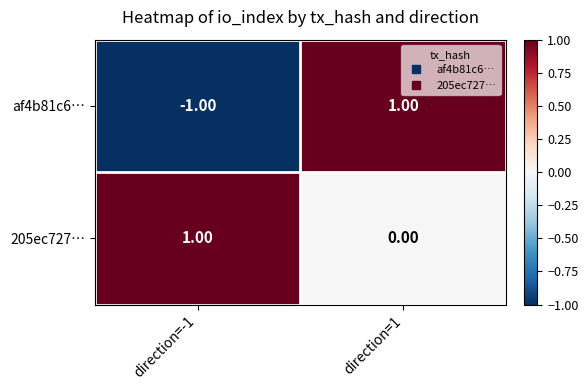

At which category is the sum across all series the highest?

direction=1